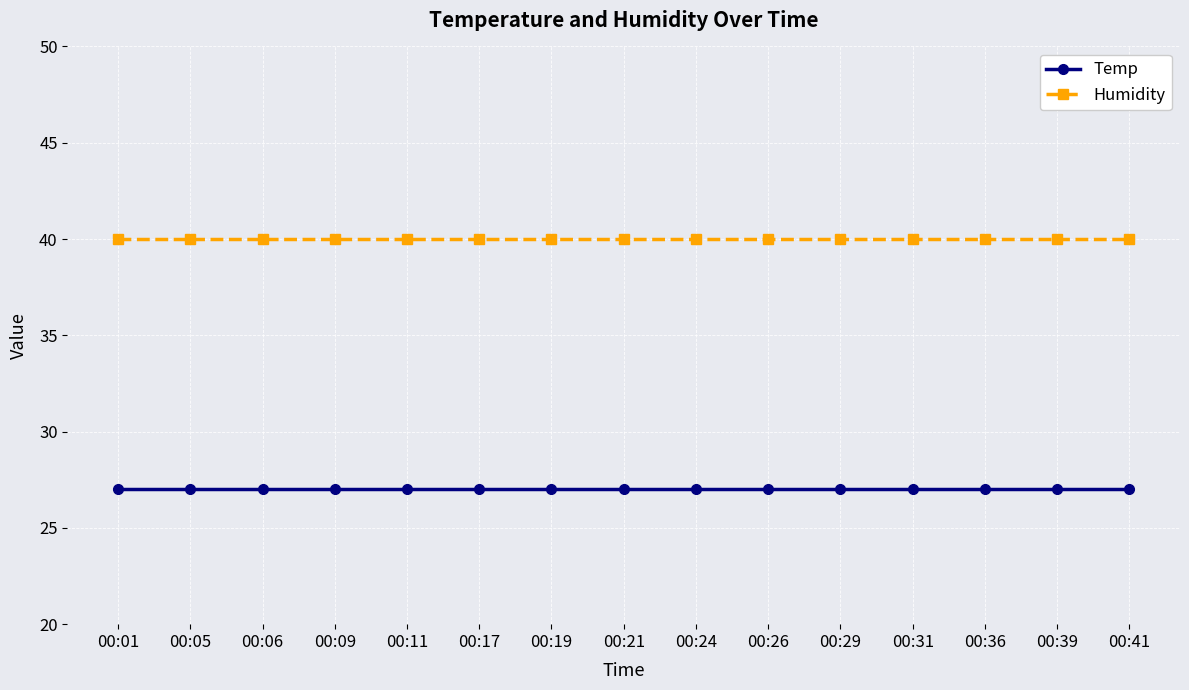

True or false: Humidity and Temp intersect in this chart.

False